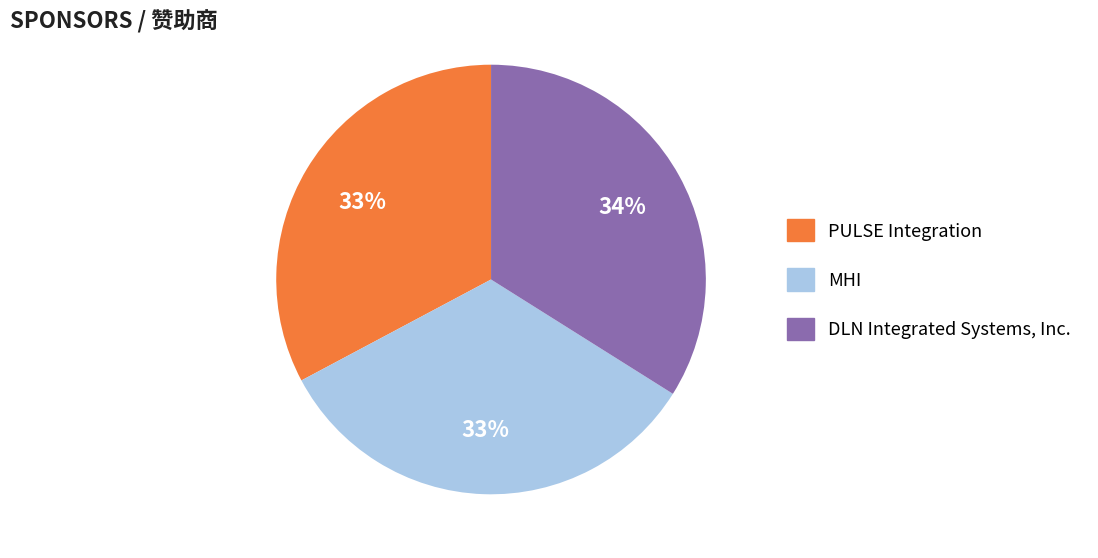

To the nearest percent, what is the combined percentage of DLN Integrated Systems, Inc. and PULSE Integration?

67%